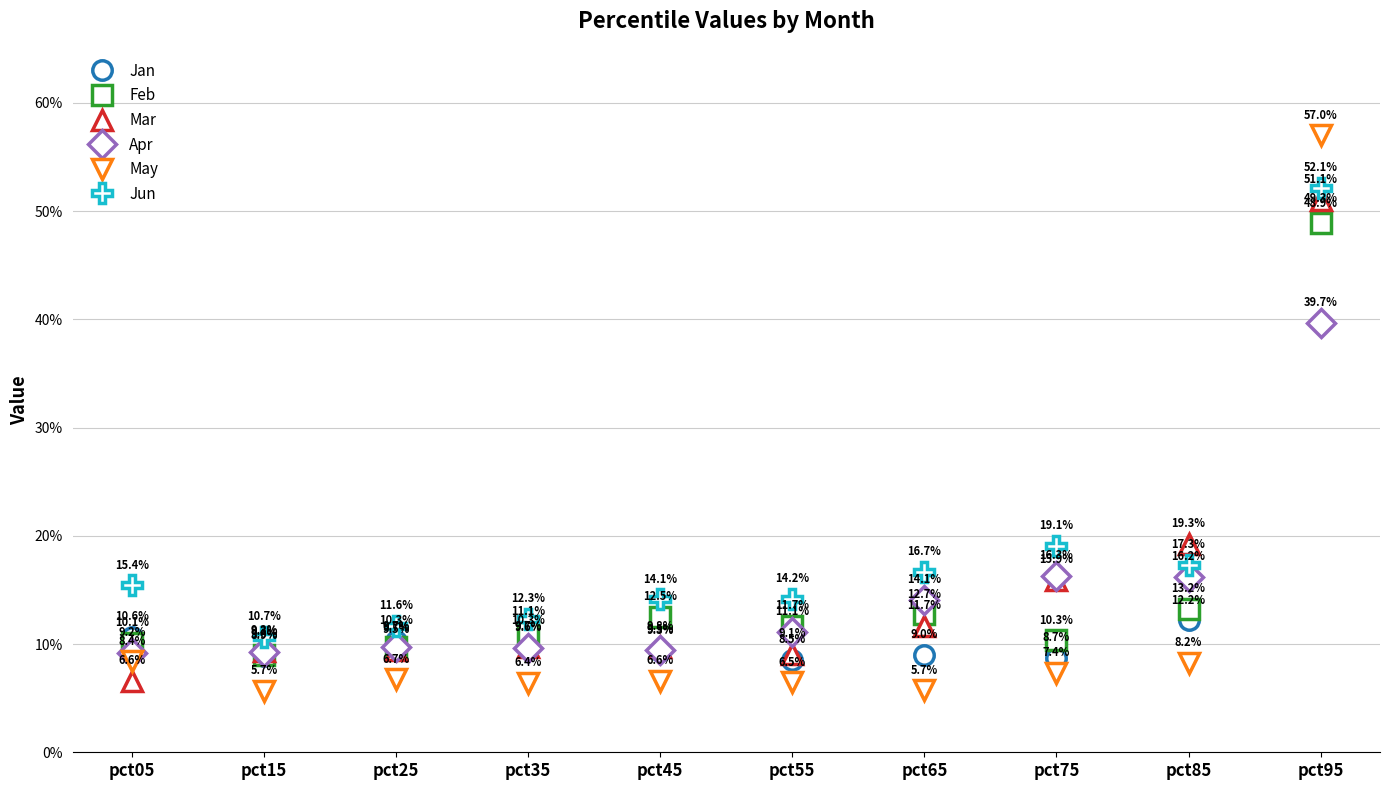

Which has a higher value, pct05 or pct85?

pct85